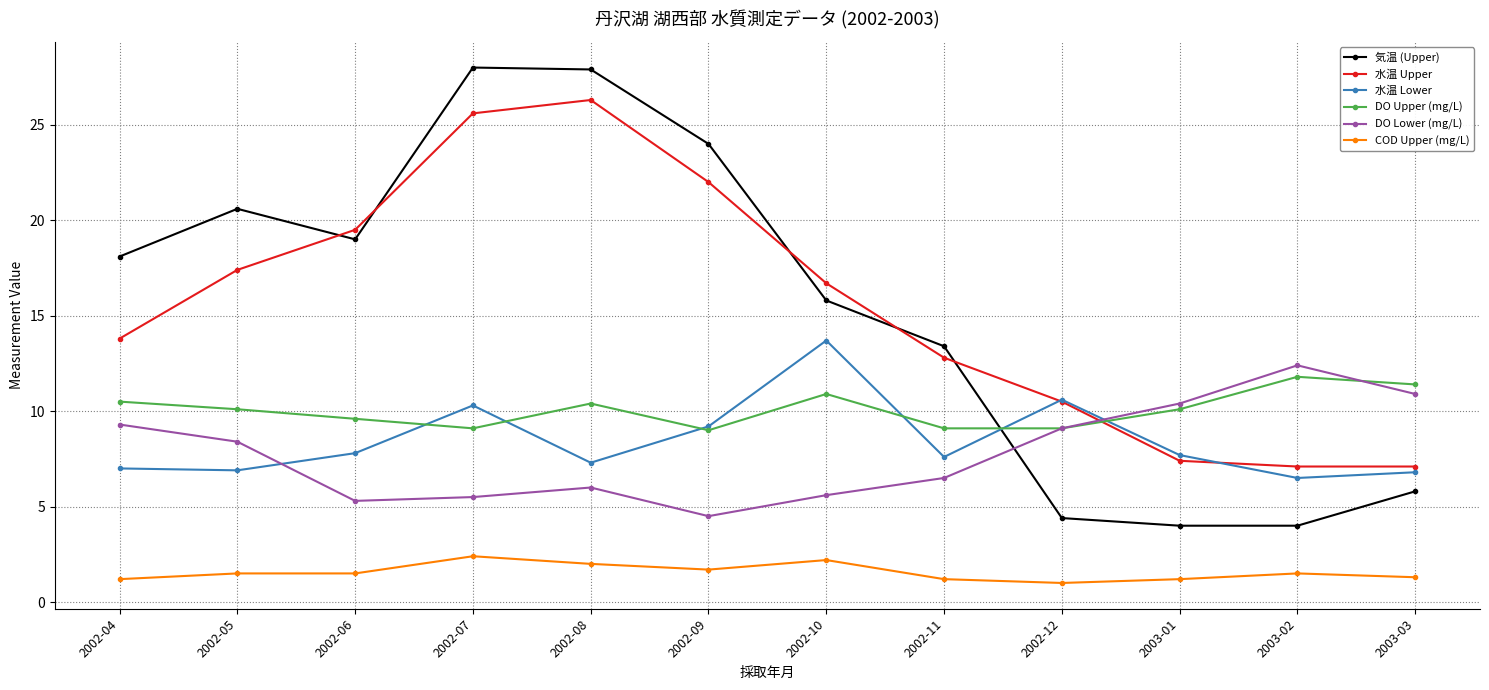

How many data points in DO Lower (mg/L) are above 8?

6